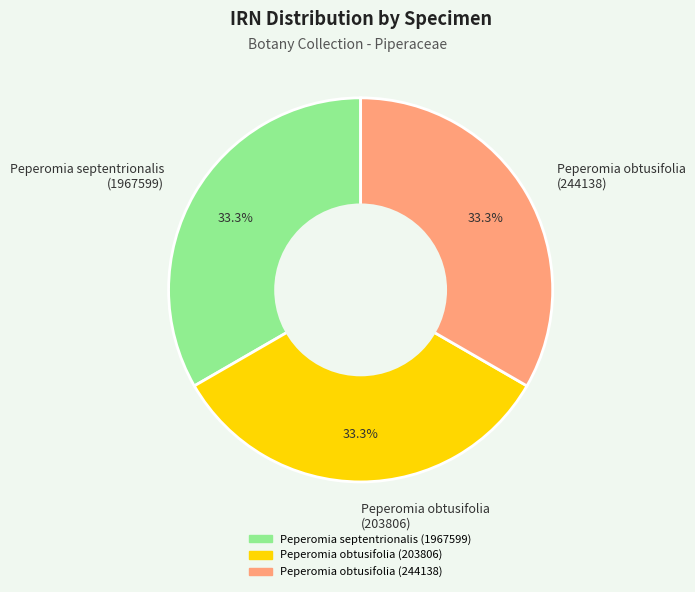

Approximately how many times larger is the value at Peperomia obtusifolia (203806) compared to Peperomia septentrionalis (1967599)?

1.0